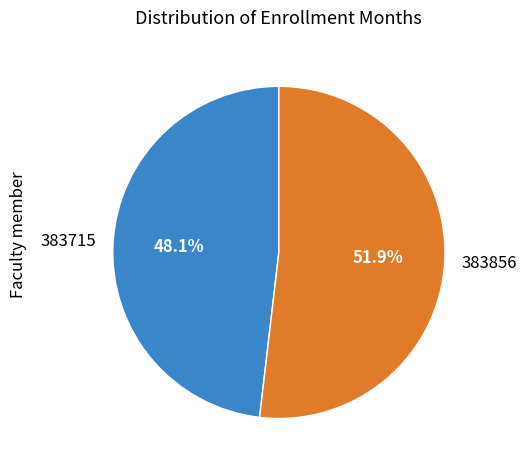

How much of the chart is everything except 383856?

48.1%